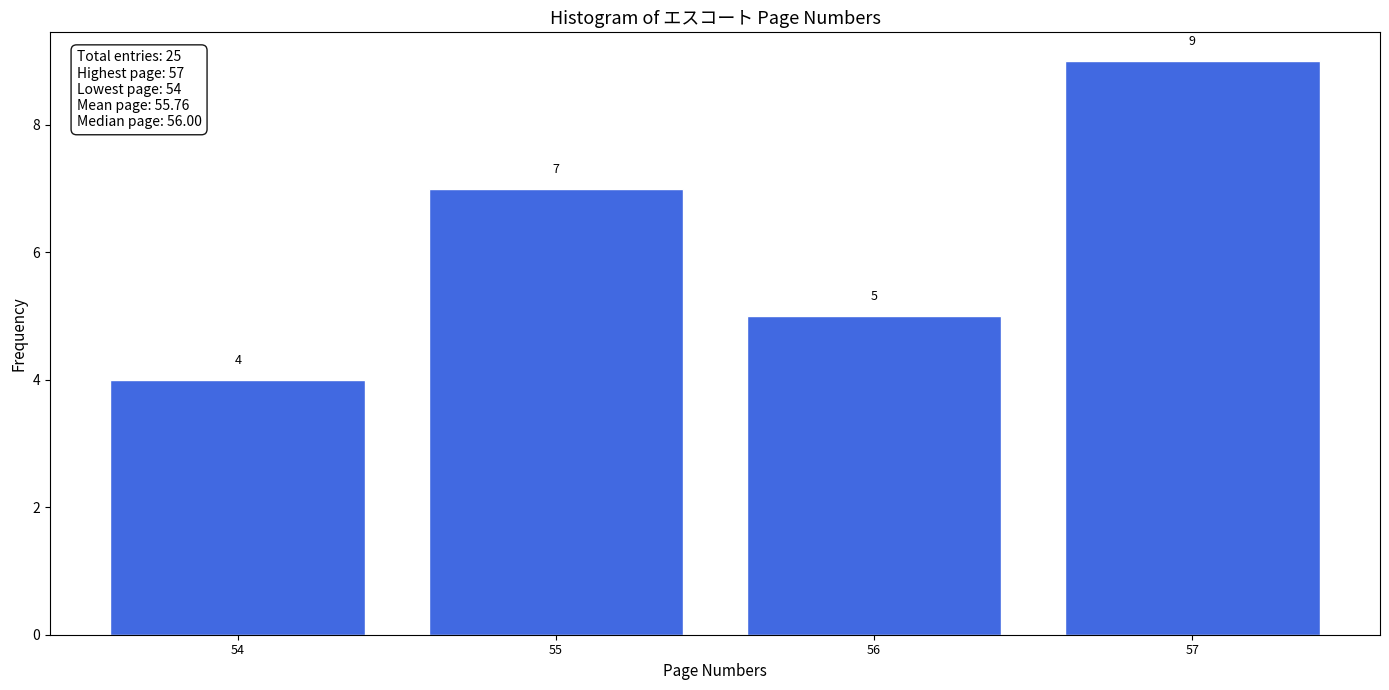

Reading left to right, list every bar in this chart as the range it spans on the x-axis followed by its height.

53.5 to 54.5: 4
54.5 to 55.5: 7
55.5 to 56.5: 5
56.5 to 57.5: 9